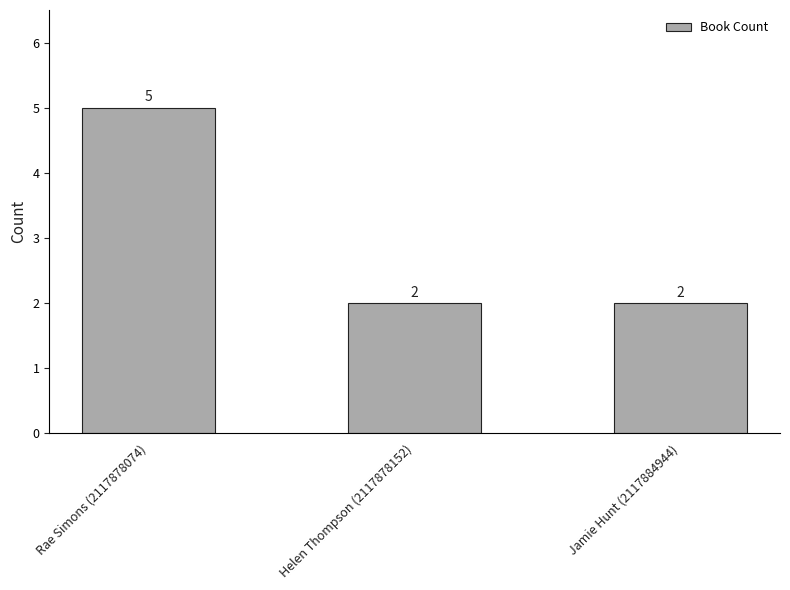

What is the ratio of the value at Rae Simons (2117878074) to the value at Helen Thompson (2117878152)?

2.5